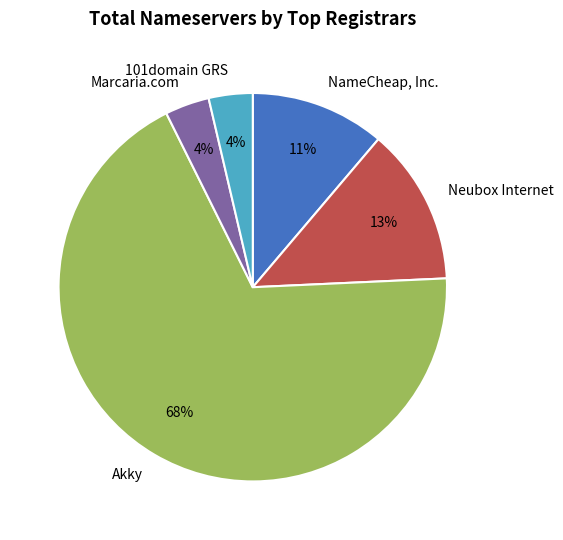

Is there a majority slice in this chart?

Yes